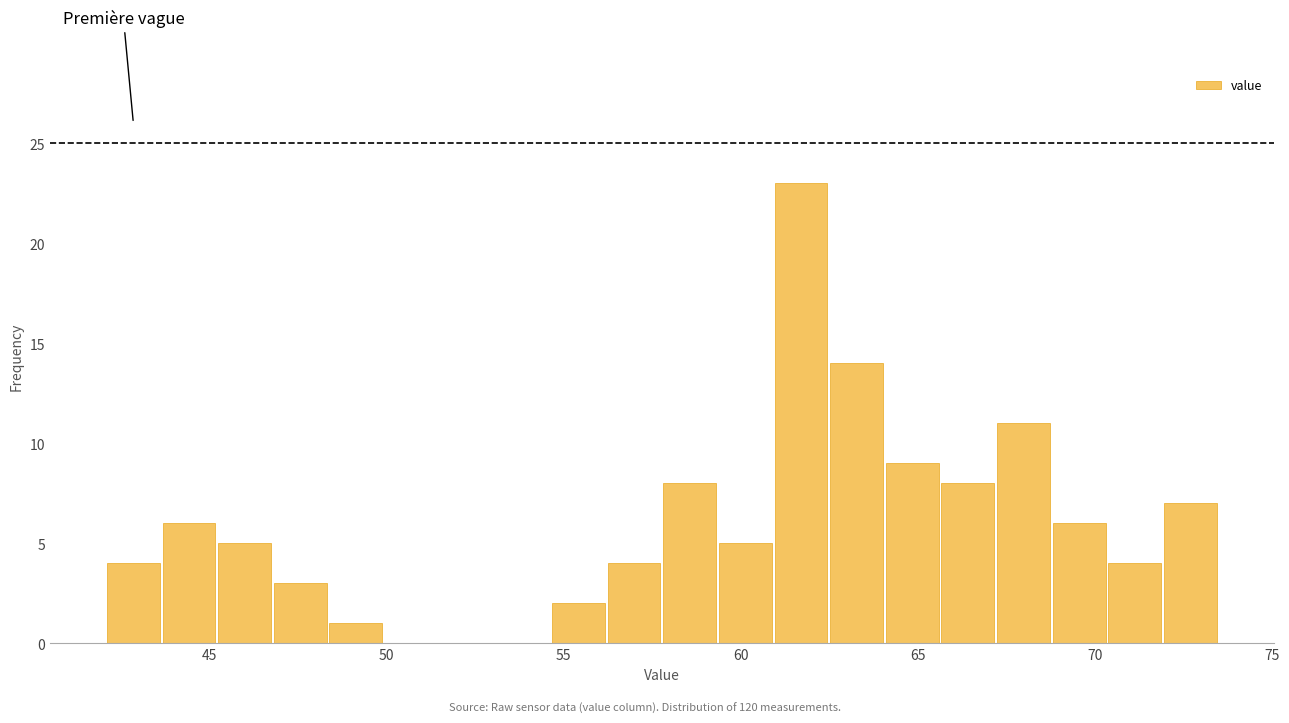

Around what value on the x-axis is the tallest bar? Give the approximate position of its centre, as read against the axis.

61.5